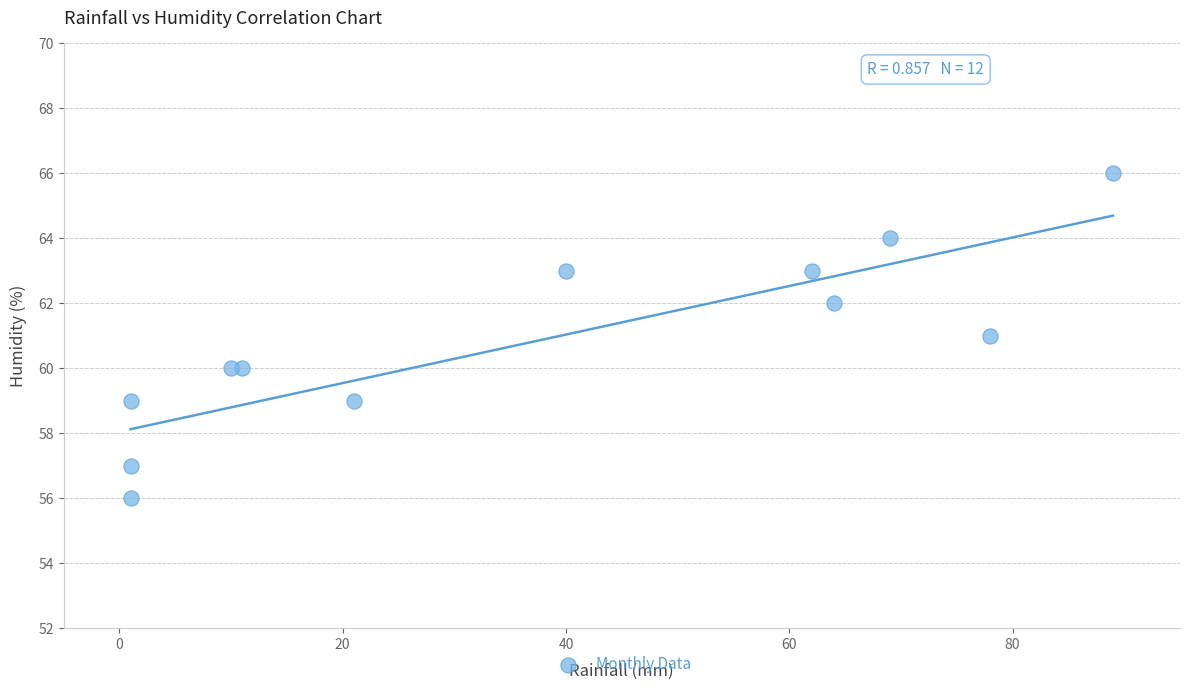

What is the range of X values (max minus min)?

88